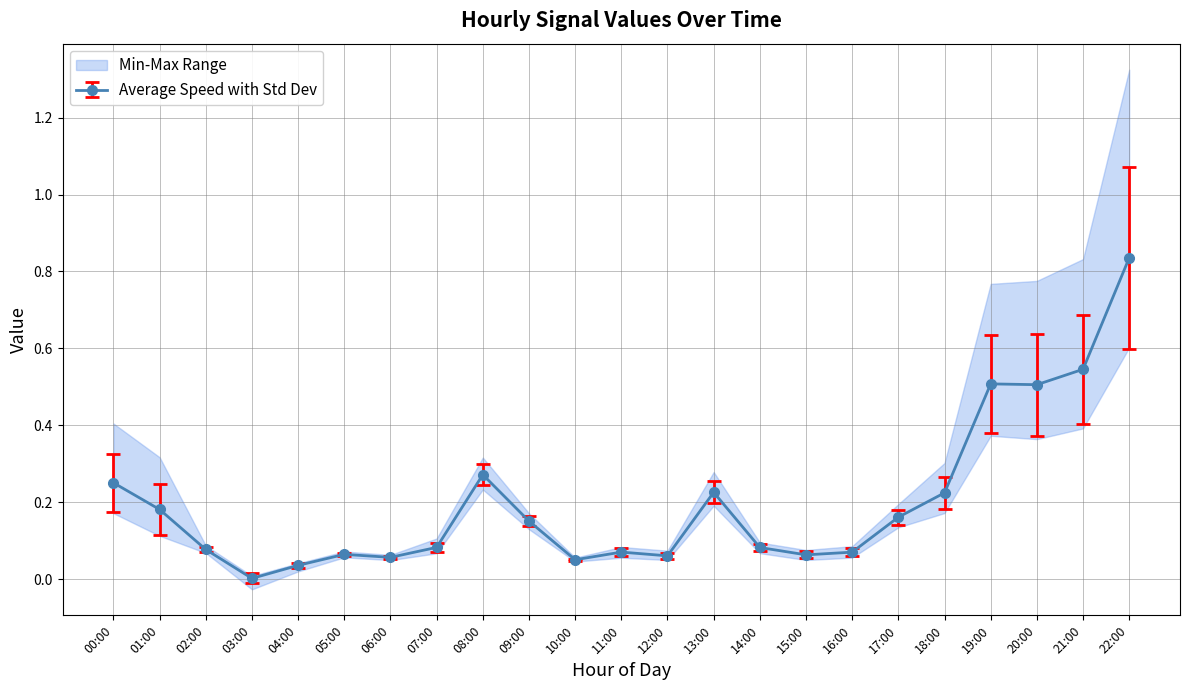

Which category has the highest value in the Average Speed with Std Dev series?

22:00